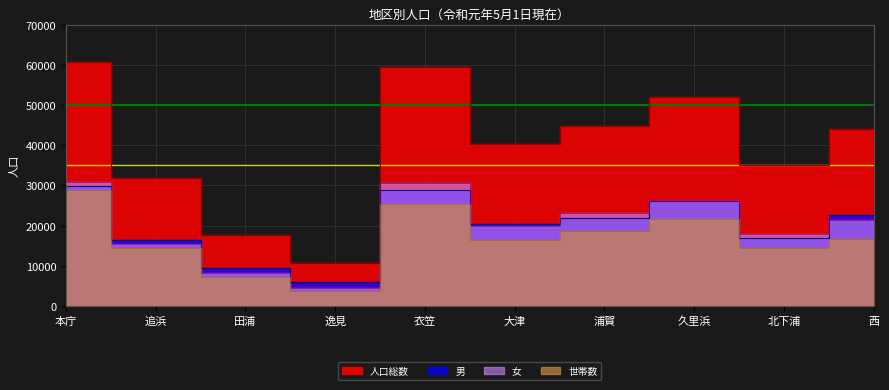

Reading left to right, list all the values displayed in this chart.

人口総数: 本庁=60780	追浜=31859	田浦=17550	逸見=10687	衣笠=59457	大津=40343	浦賀=44873	久里浜=52104	北下浦=34978	西=44080
男: 本庁=29840	追浜=16334	田浦=9356	逸見=6081	衣笠=28833	大津=20364	浦賀=21814	久里浜=26085	北下浦=17013	西=22760
女: 本庁=30940	追浜=15525	田浦=8194	逸見=4606	衣笠=30624	大津=19979	浦賀=23059	久里浜=26019	北下浦=17965	西=21320
世帯数: 本庁=28908	追浜=14336	田浦=7165	逸見=3712	衣笠=25325	大津=16480	浦賀=18545	久里浜=21581	北下浦=14474	西=16799